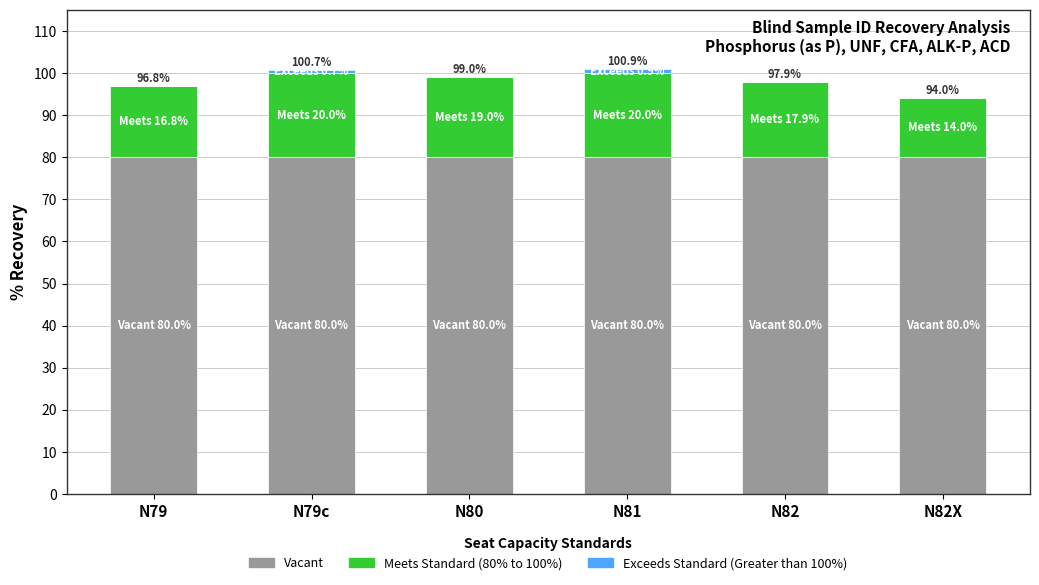

What is the total value across all series at N80?

99.0